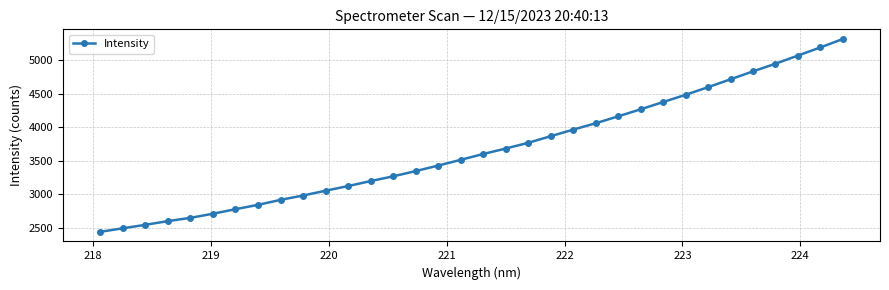

What is the difference between the second highest and minimum values?

2749.4